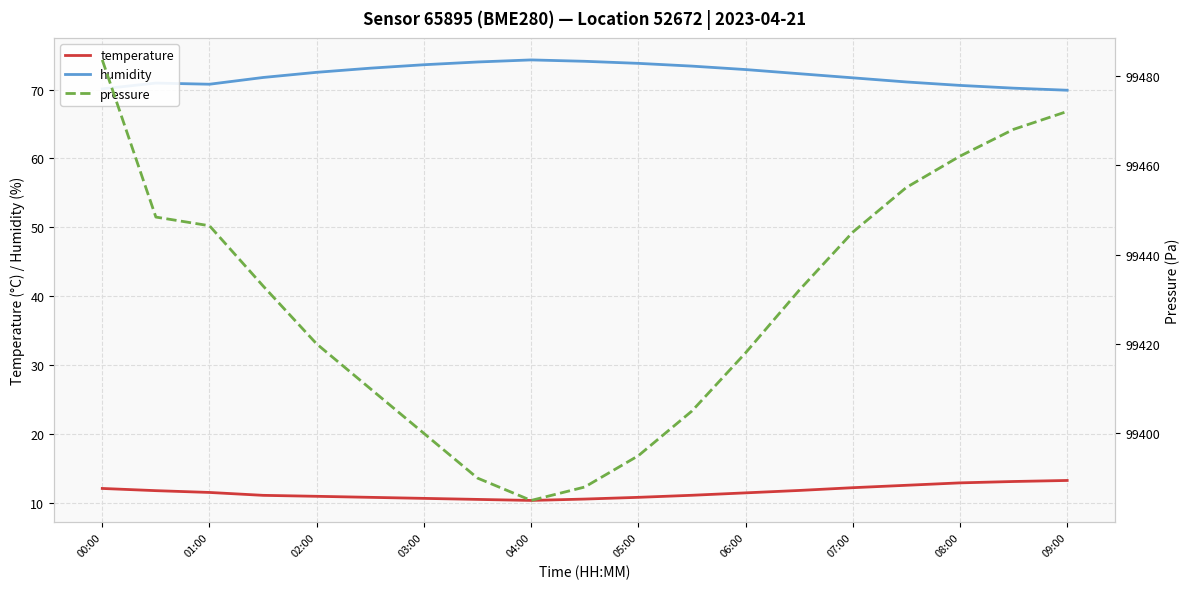

True or false: humidity and pressure cross at least once.

False